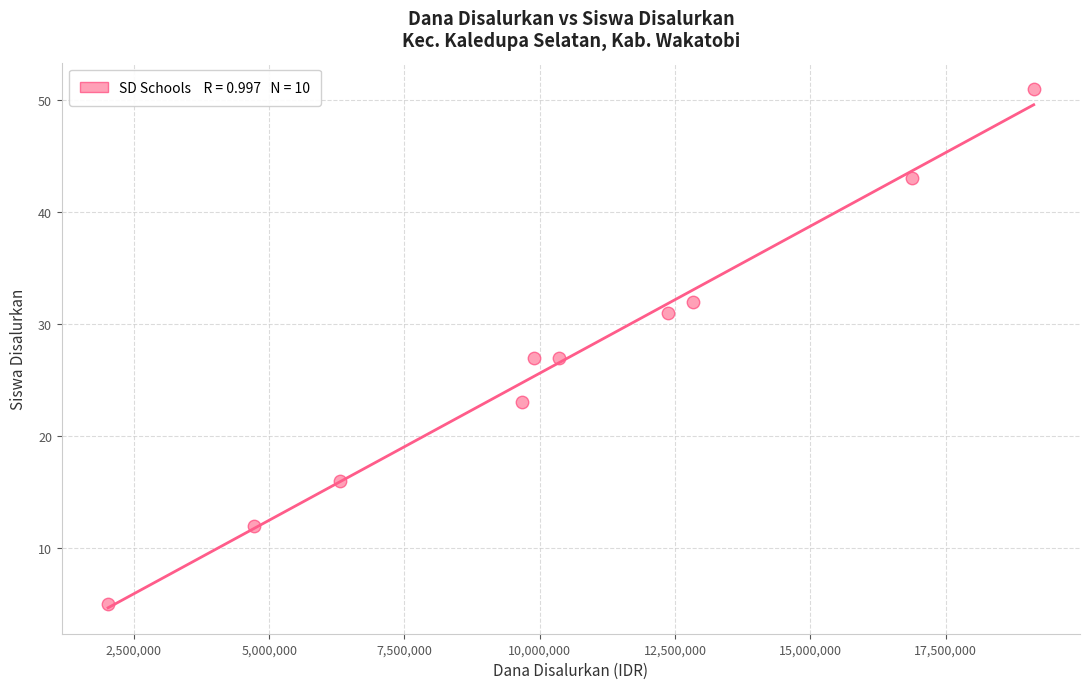

What is the average Y value?

27